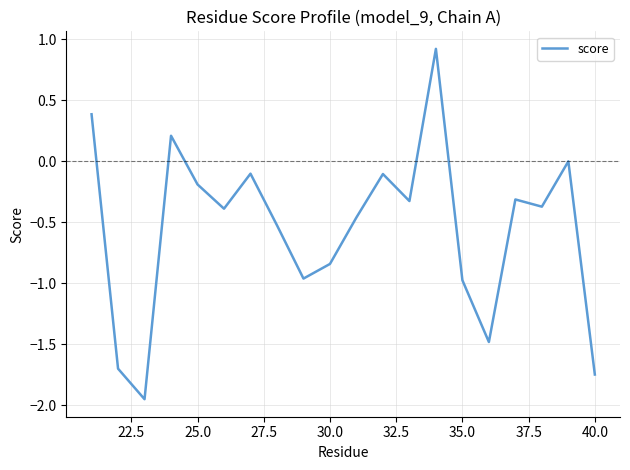

What is the greatest value displayed?

0.9